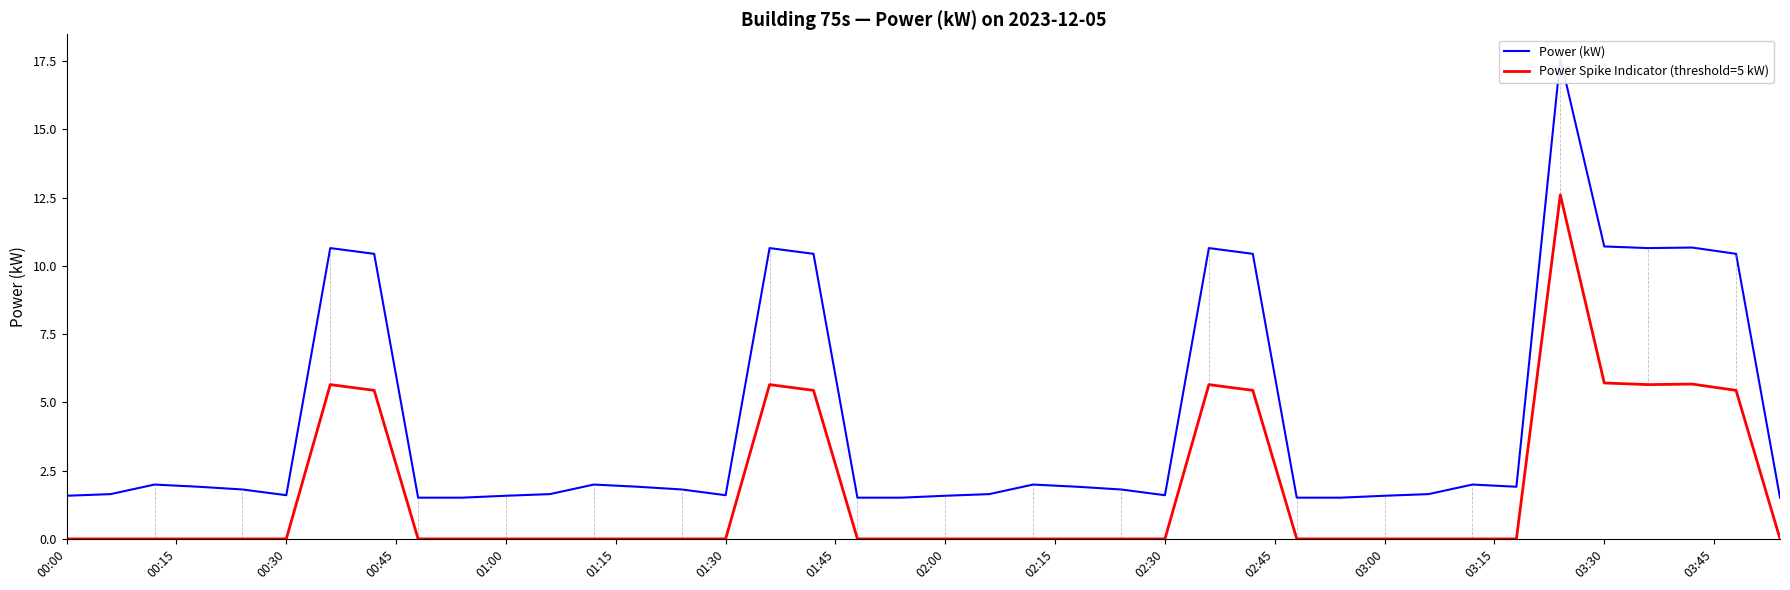

What is the highest value of the Power Spike Indicator (threshold=5 kW) series?

12.6